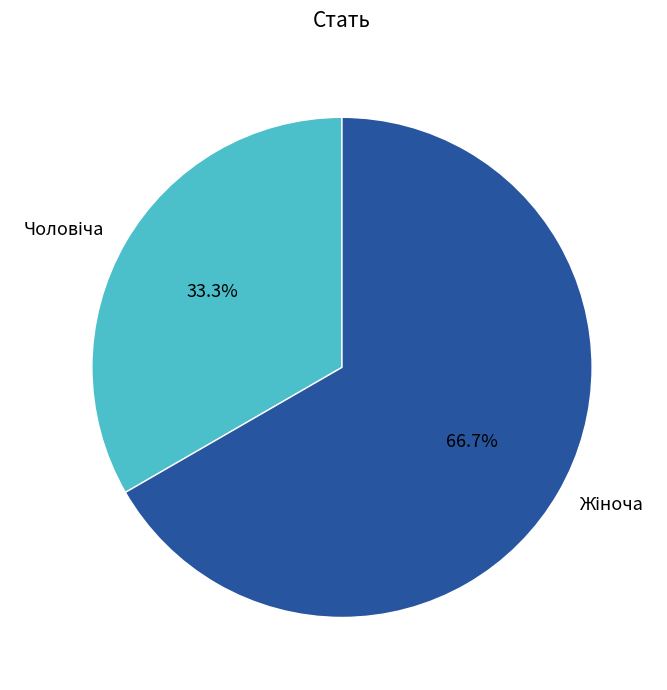

True or false: Жіноча accounts for 59% of the total.

False